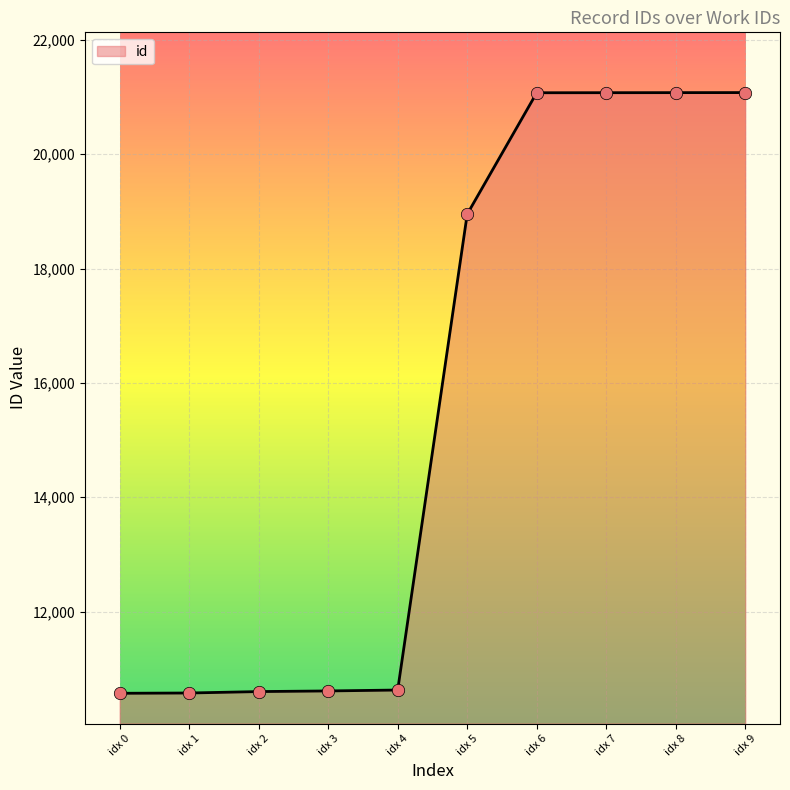

Between idx 5 and idx 9, which is larger?

idx 9